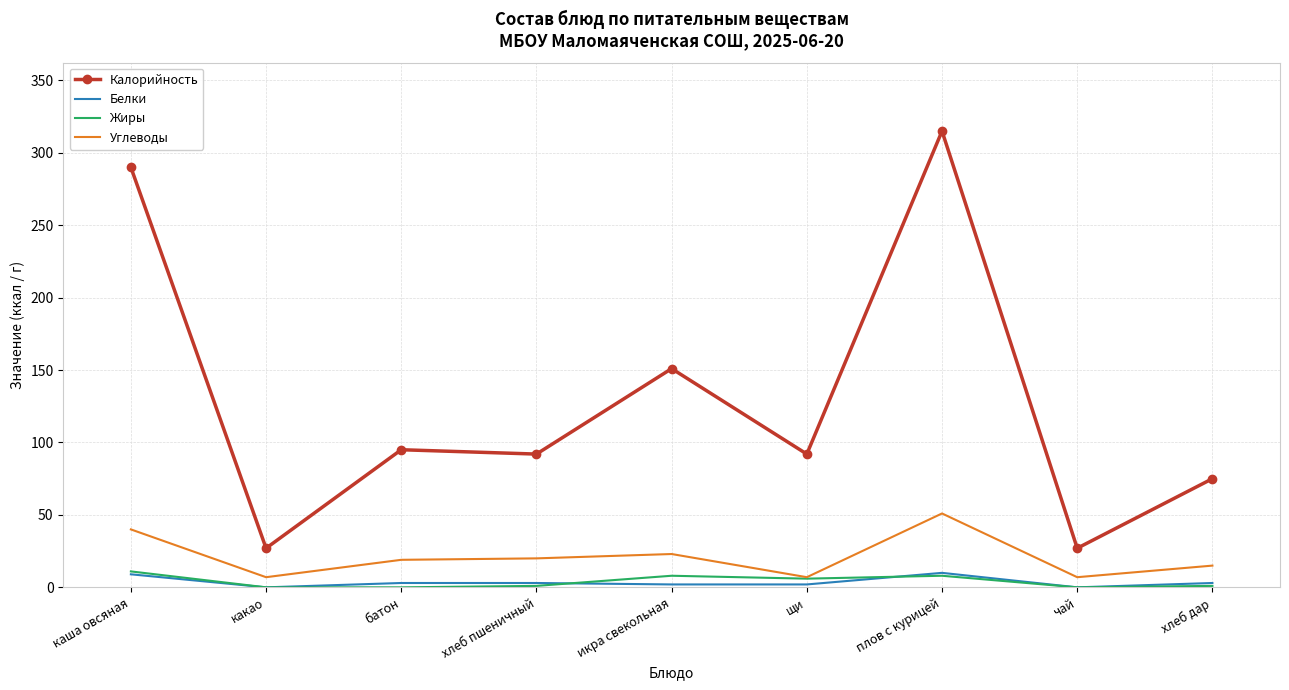

Which series changed the most between икра свекольная and хлеб дар?

Калорийность